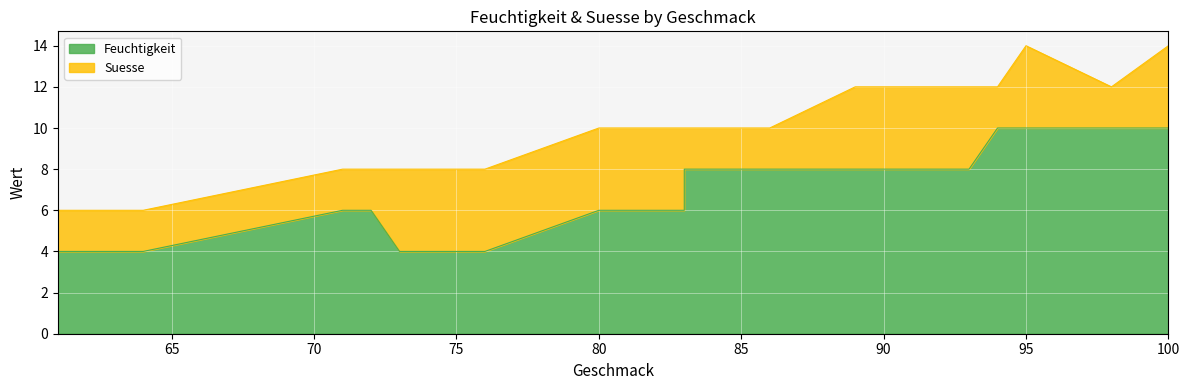

The Feuchtigkeit series shows 11 at 80. True or false?

False